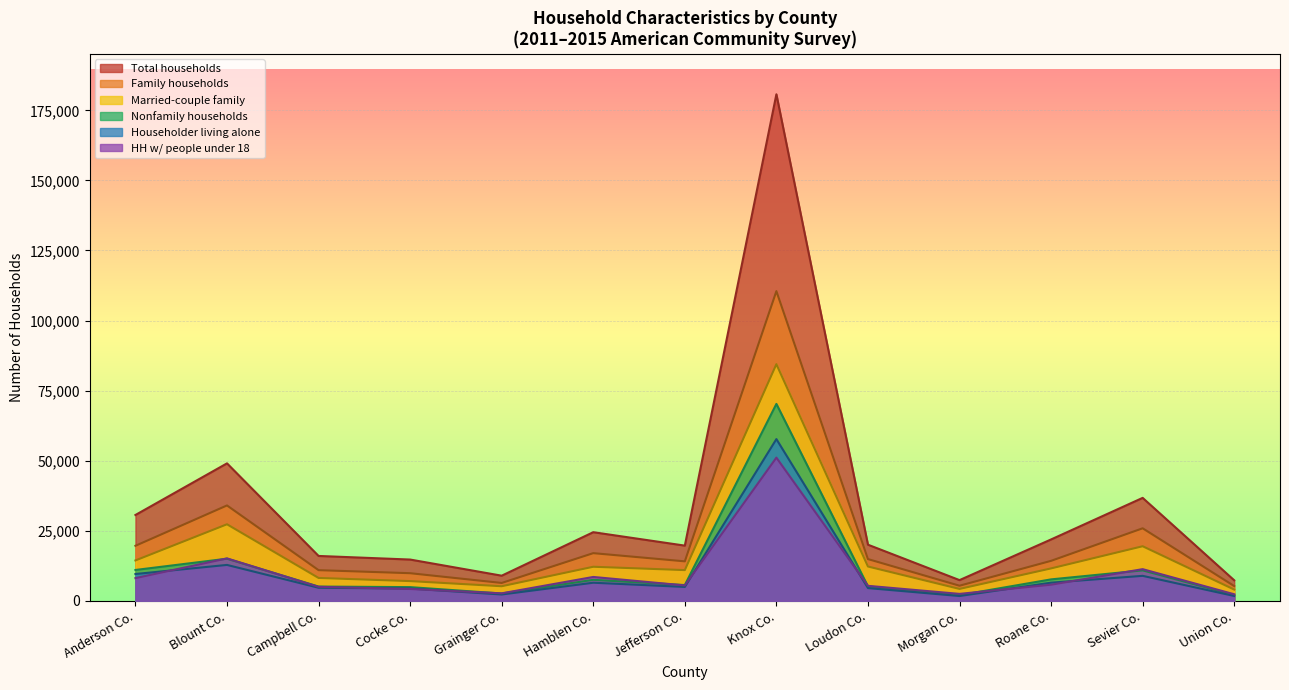

What is the lowest value of the Total households series?

7302